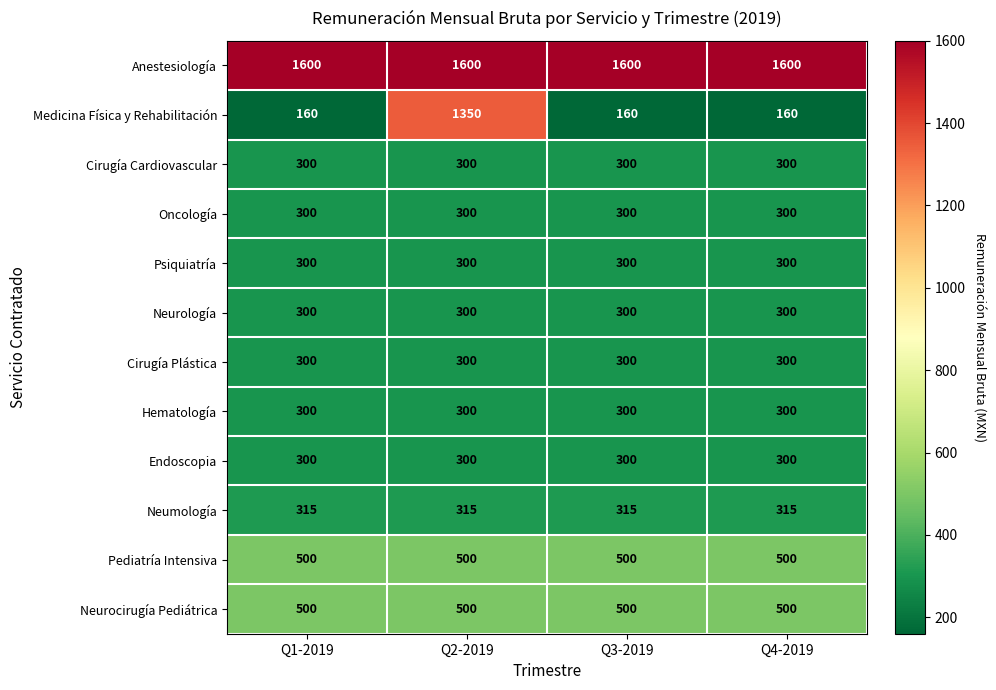

The value of Neumología at Q1-2019 is 315. True or false?

True